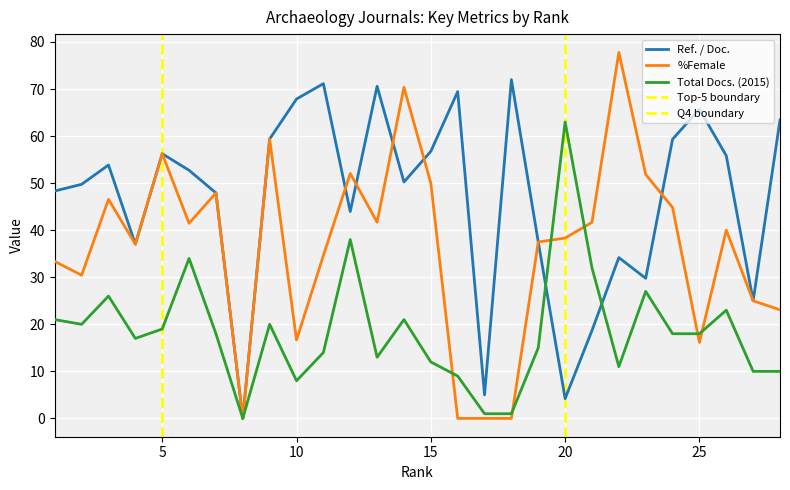

How many data points does each series have?

28